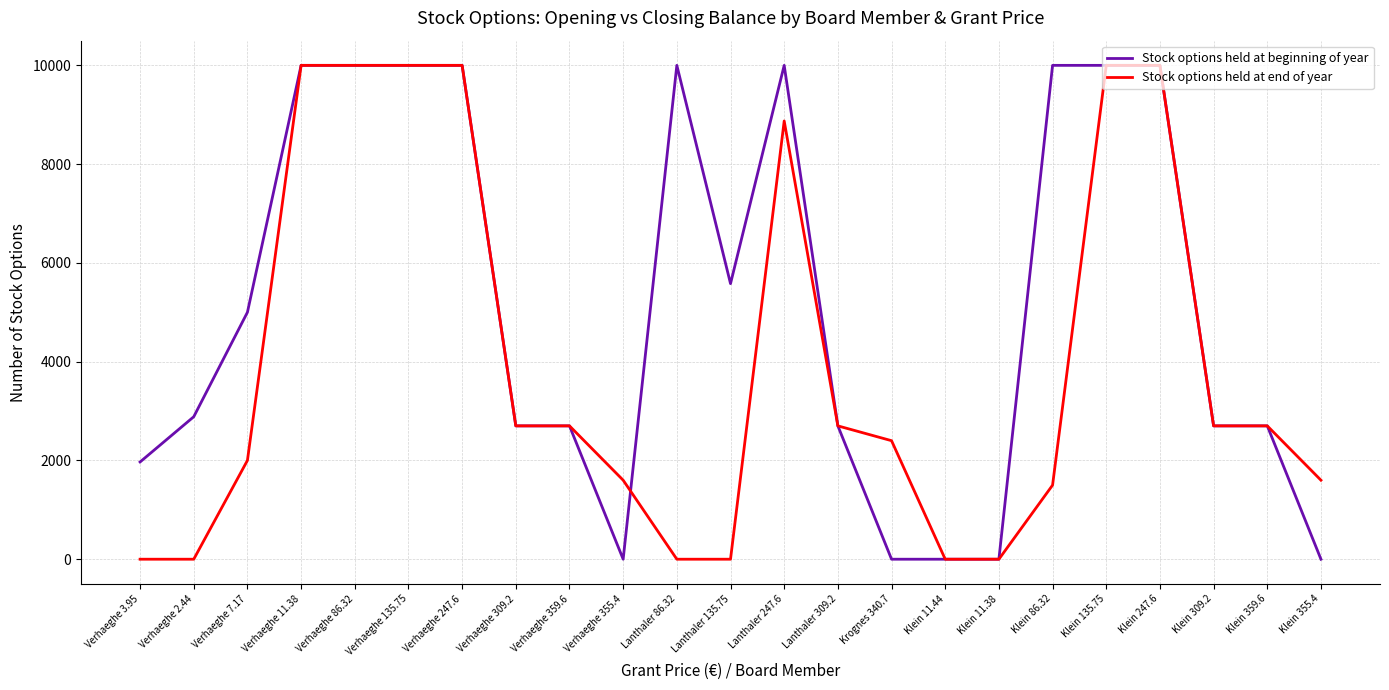

The value of Stock options held at beginning of year at Klein 135.75 is 4766. True or false?

False